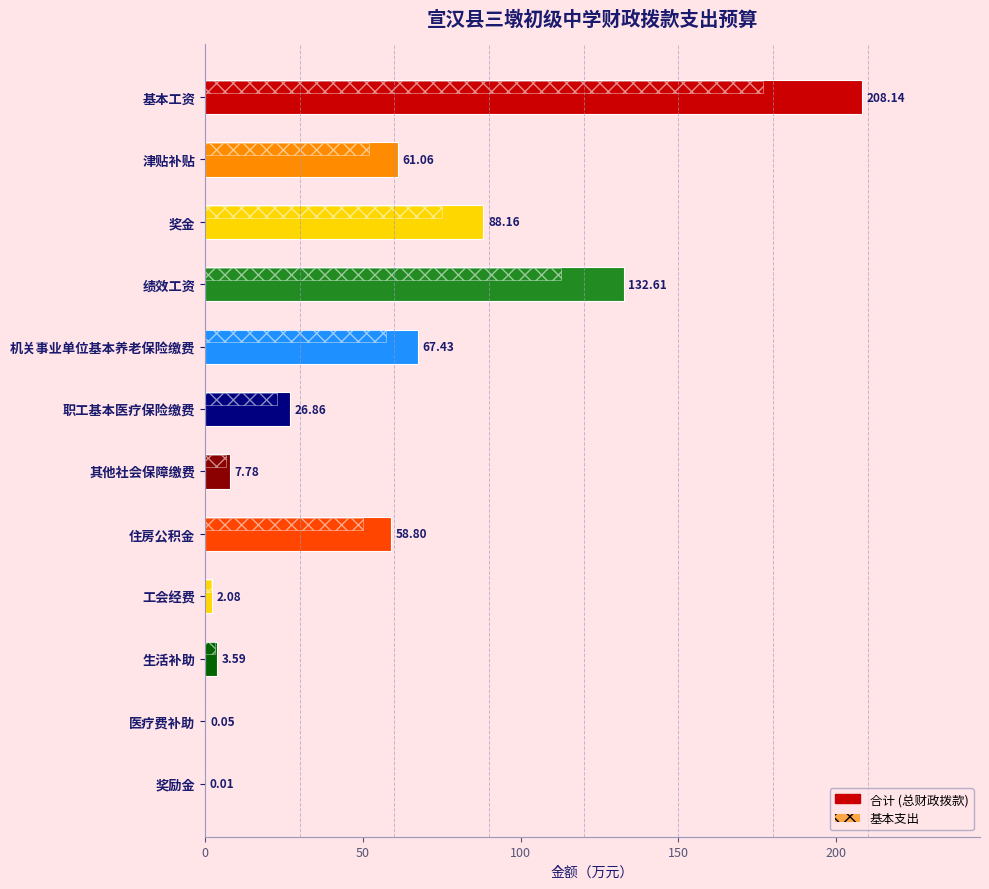

What is the sum of all values?

656.6